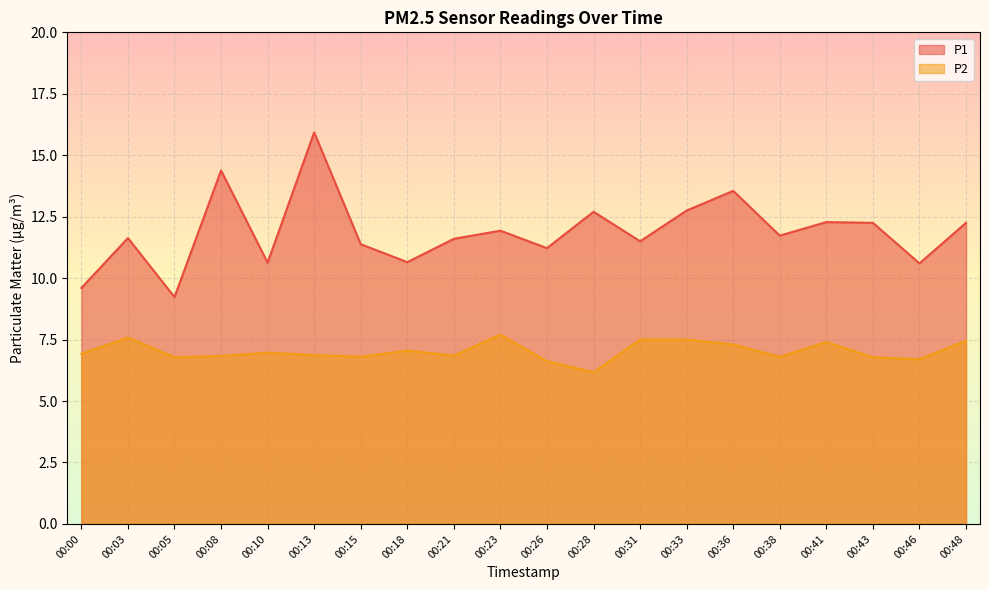

At 00:10, list the series in order from largest to smallest.

P1, P2